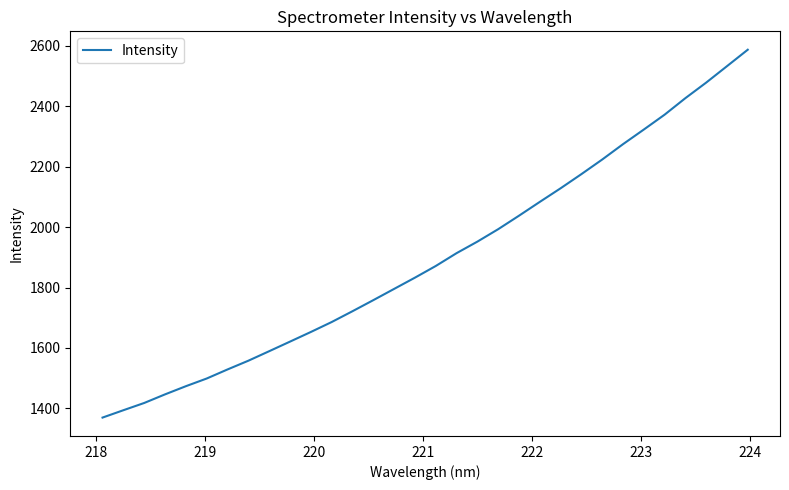

Does the chart have visible grid lines?

No